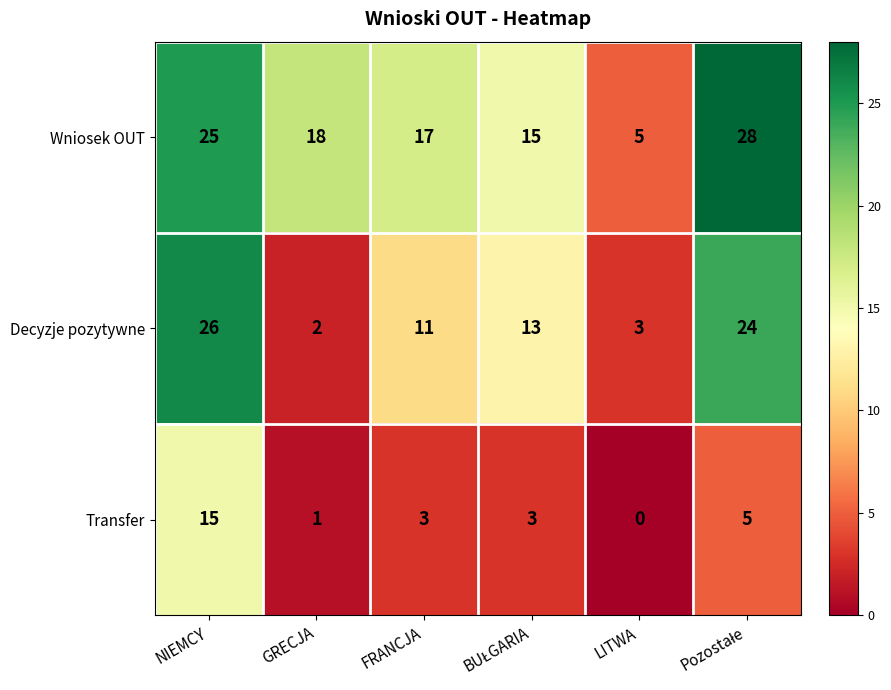

True or false: Transfer has a value of 0 at LITWA.

True